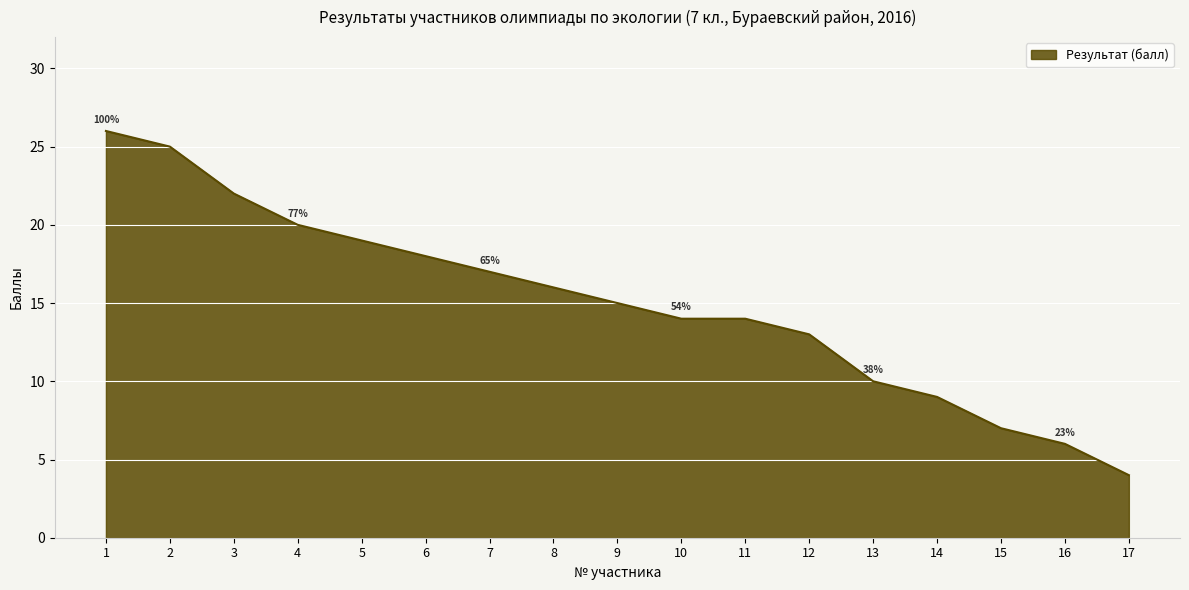

Reading left to right, what are all the values shown in this chart?

26	25	22	20	19	18	17	16	15	14	14	13	10	9	7	6	4